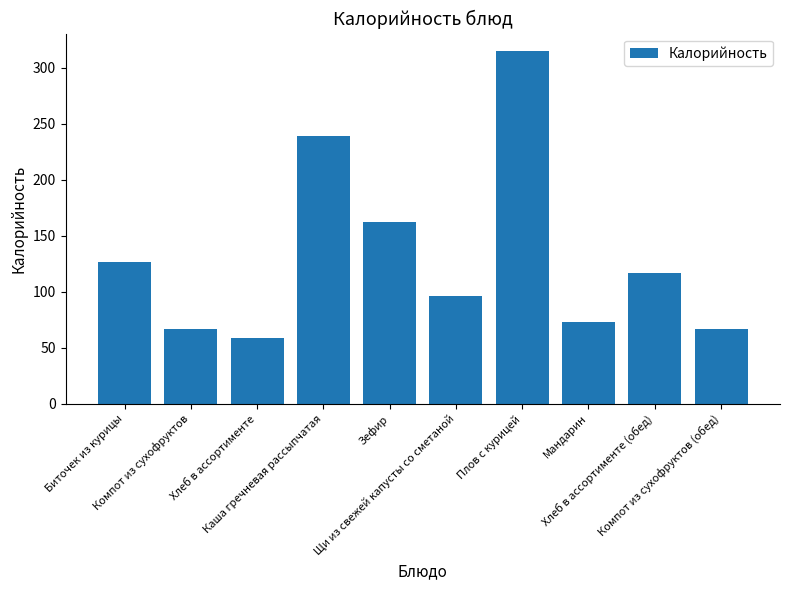

How many bars are there in total?

10